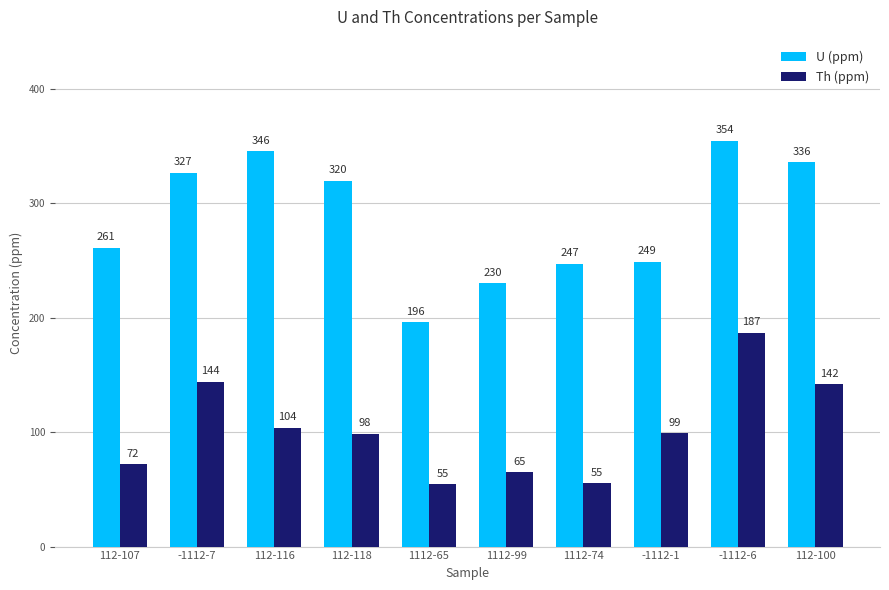

Between 112-116 and -1112-6, which series saw the biggest shift?

Th (ppm)